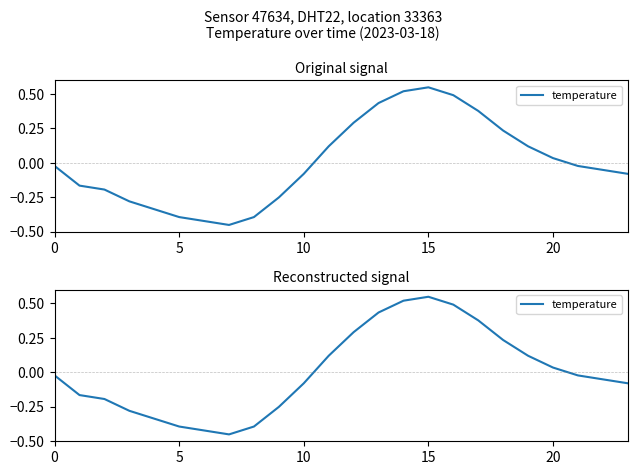

What is the change in value from 9 to 15?

+0.8